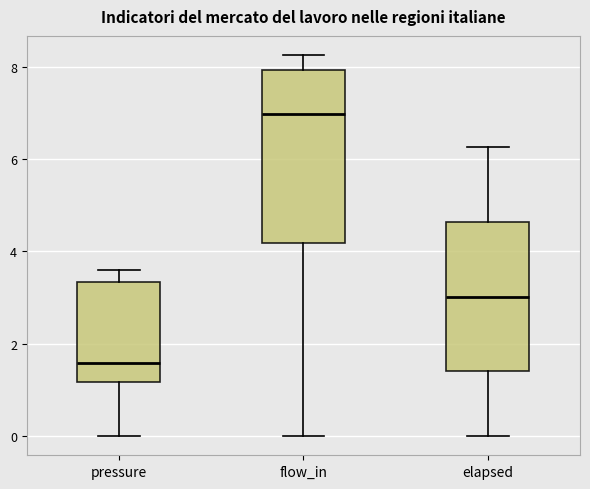

Comparing the boxes themselves (not the whiskers), which one is the tallest?

flow_in